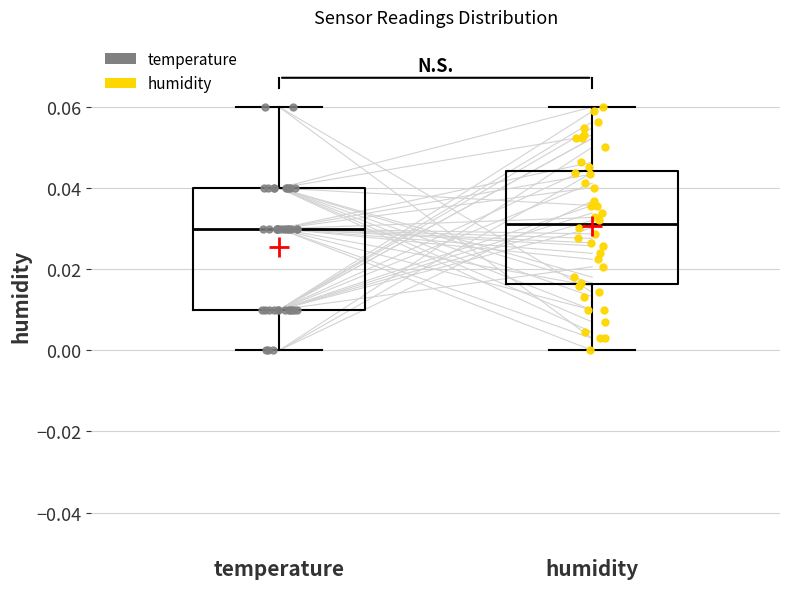

Reading left to right, read every box against the y-axis: the position of its median line, the range the box covers, and the ends of its whiskers. The values are not printed on the chart, so give them approximately, as read against the axis.

temperature: median 0.030, box 0.010 to 0.040, whiskers 0.000 to 0.060
humidity: median 0.032, box 0.016 to 0.044, whiskers 0.000 to 0.060